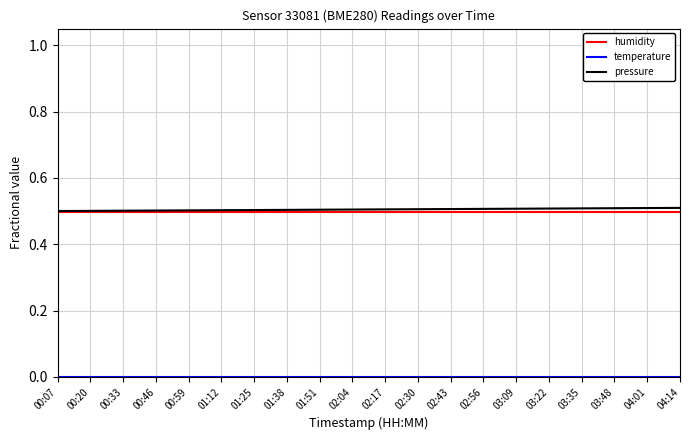

Is it true that pressure equals 0.1 at 03:35?

False